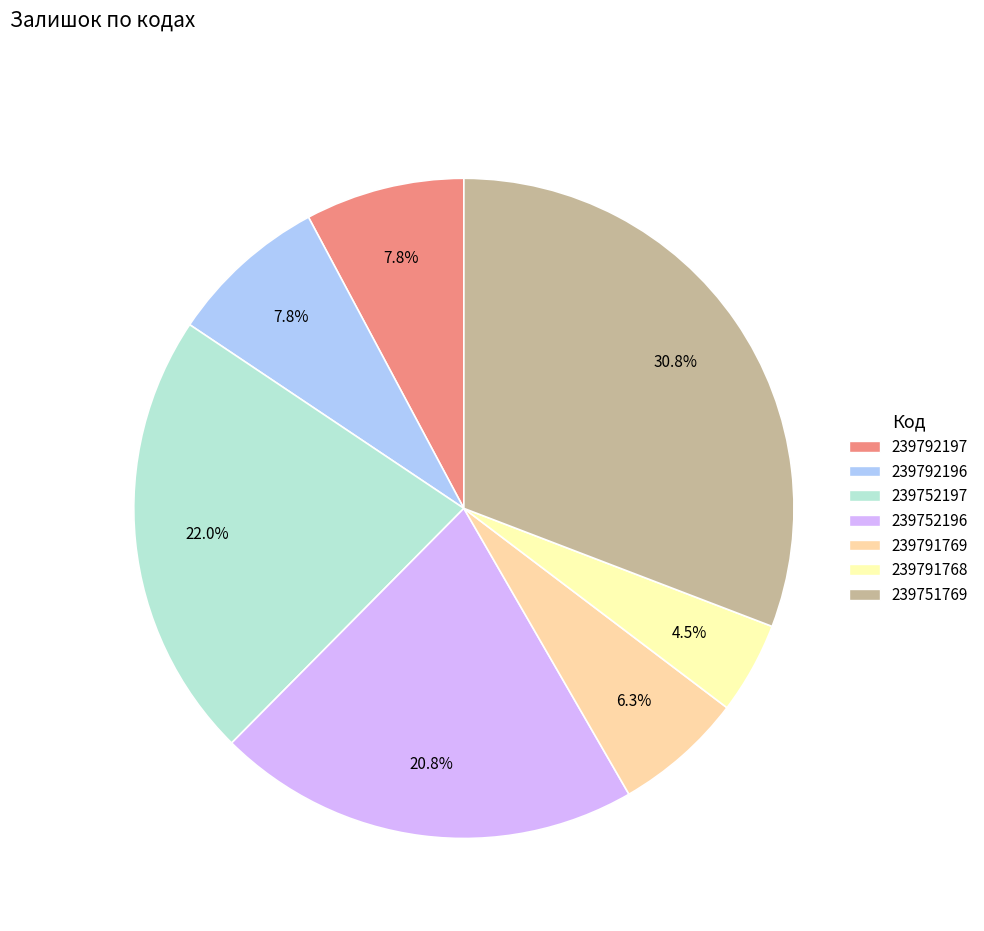

Is it true that 239792197 is 8% of the pie?

True